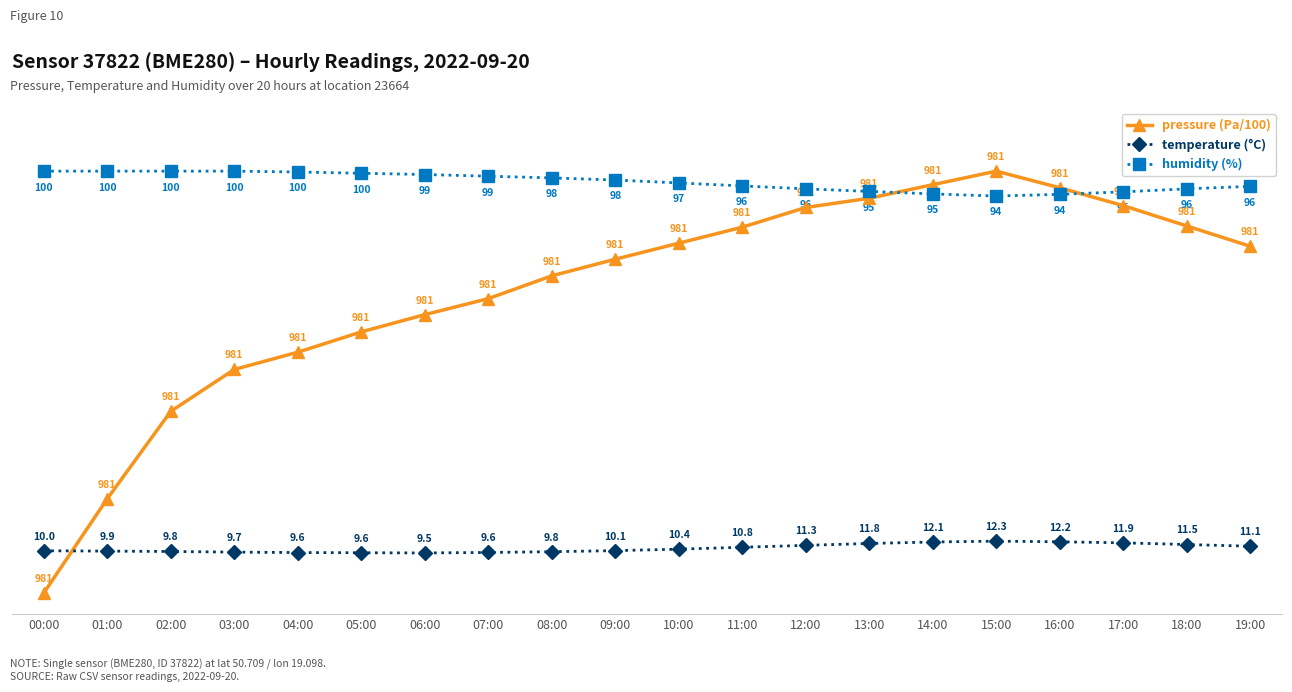

What is the difference between the highest and lowest values at 00:00?

100.0